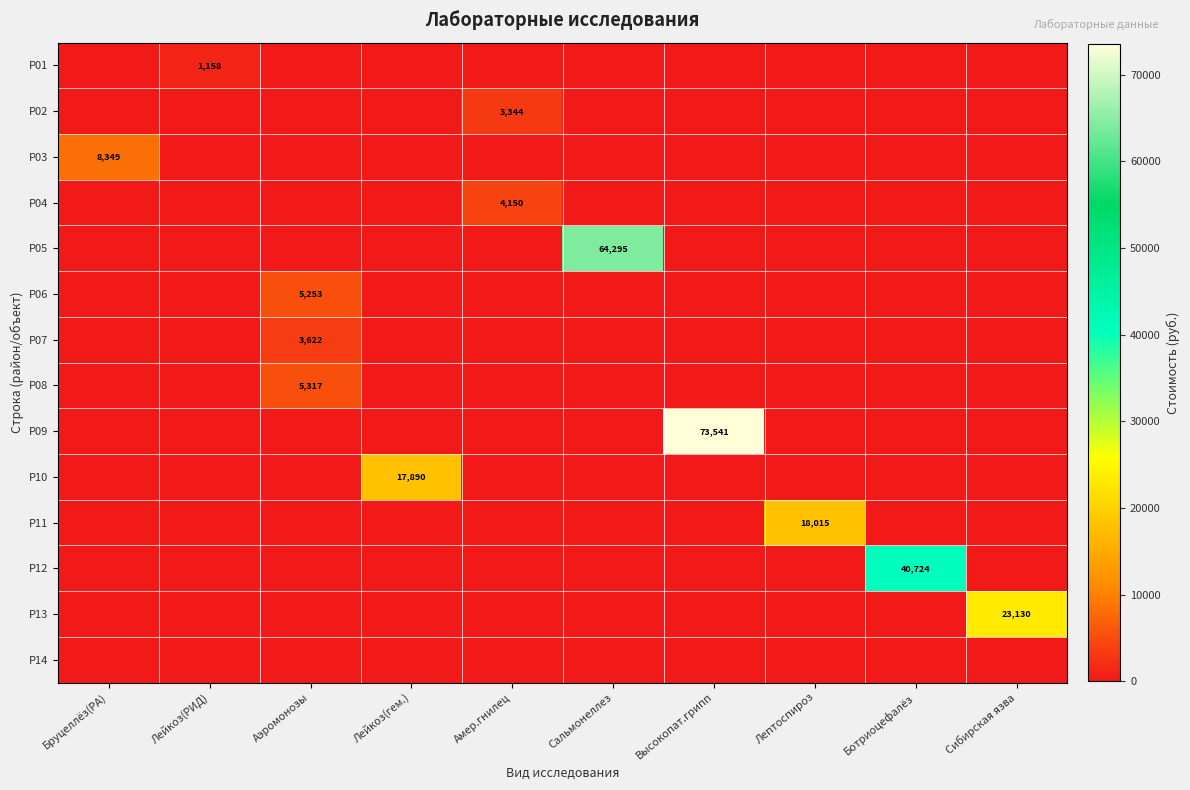

The Р11 series shows 18015 at Лептоспироз. True or false?

True